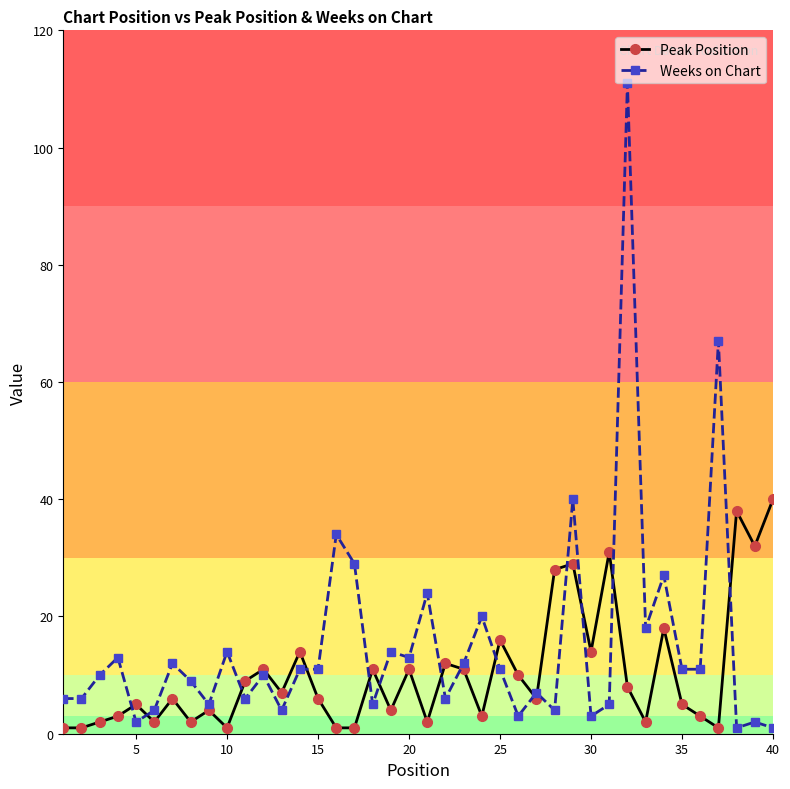

Rank the series by their maximum value, from lowest to highest.

Peak Position, Weeks on Chart